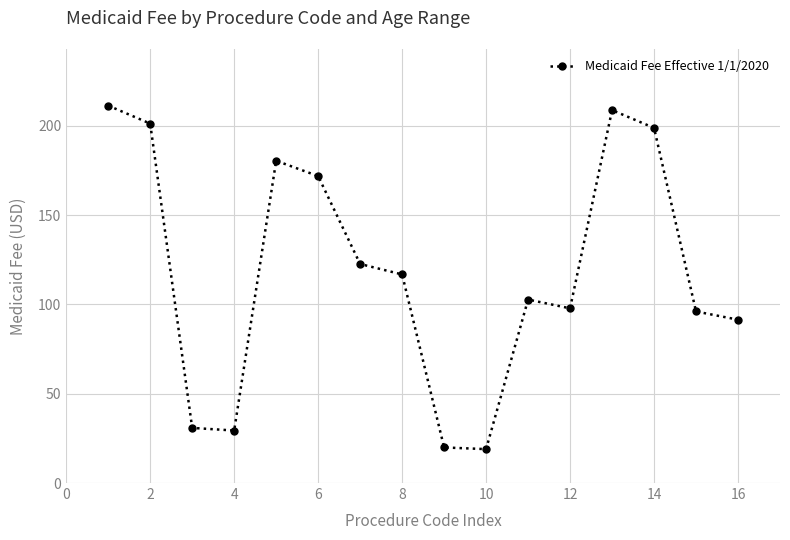

True or false: there are more than 0 points higher than both neighbors.

True